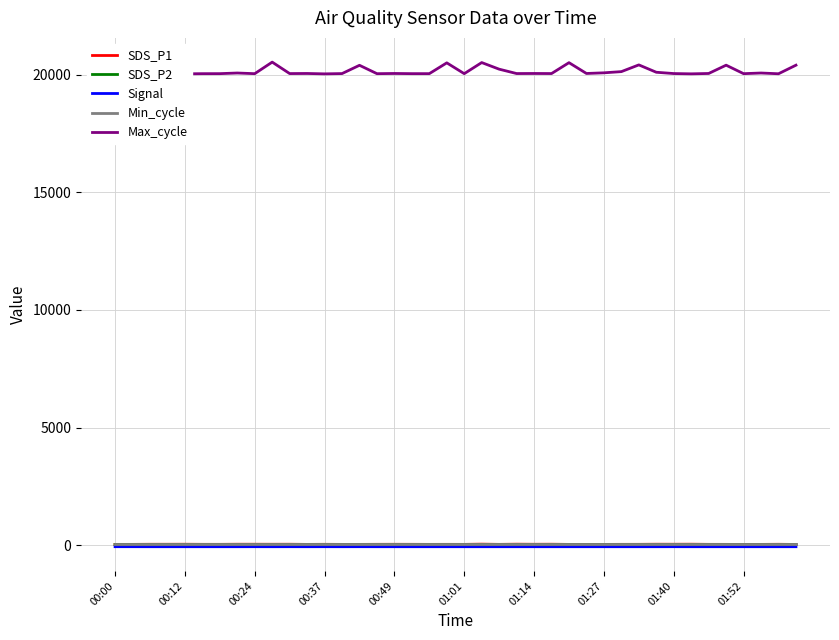

How many Signal values are between -67 and -66?

40